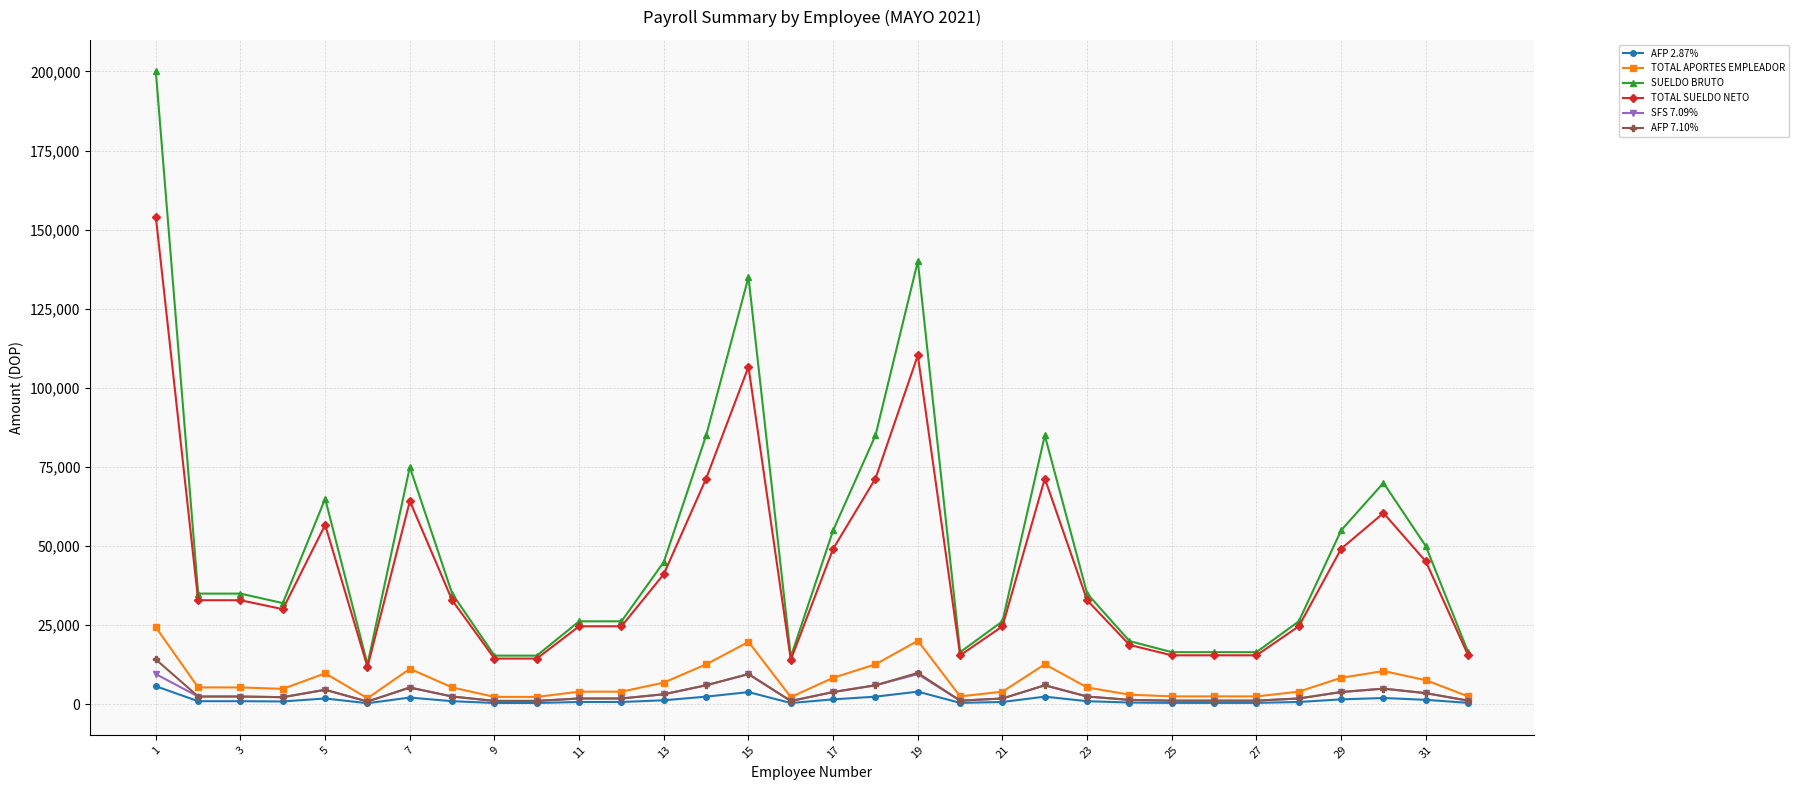

What is the maximum value for AFP 2.87%?

5740.0